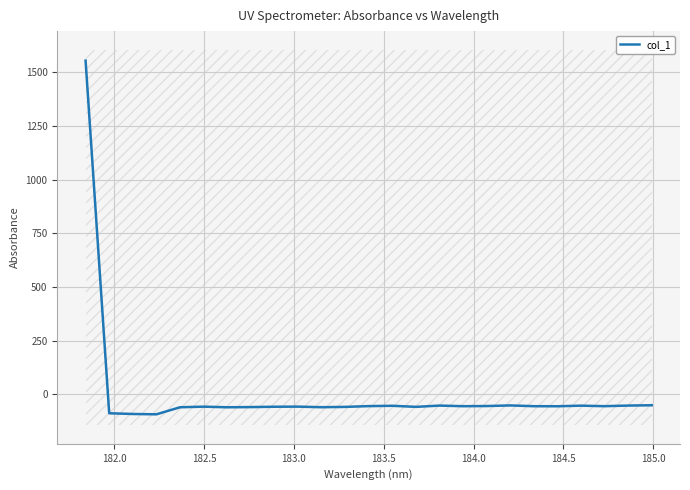

What is the highest value of the col_1 series?

1554.3